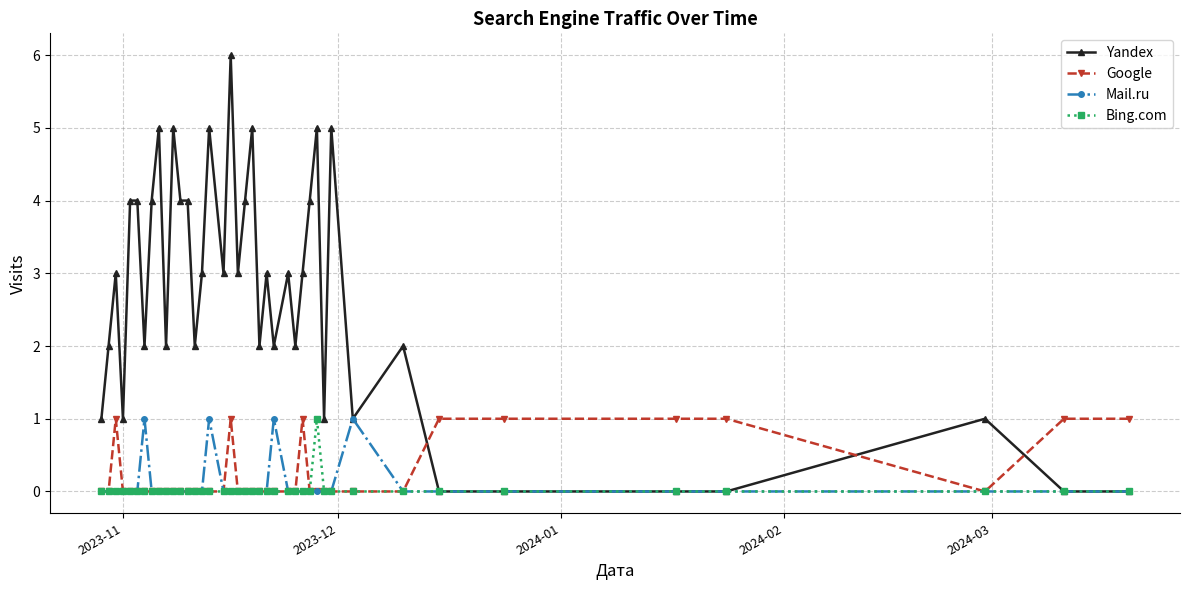

How many lines are shown in the chart?

4